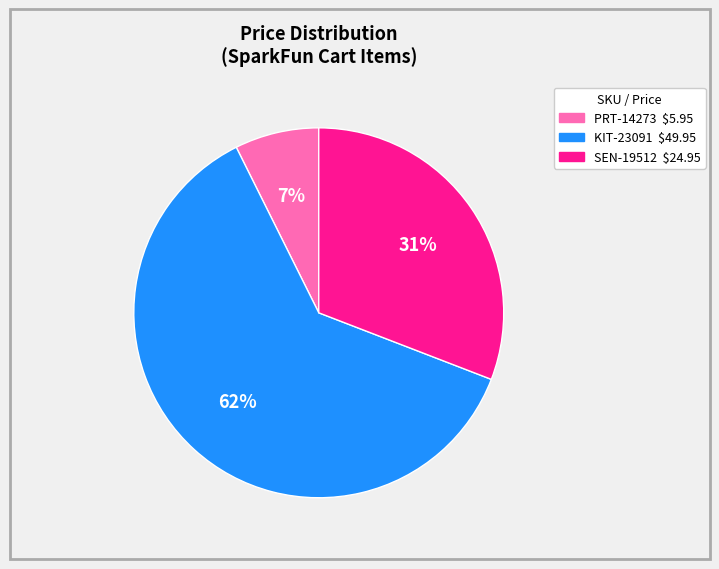

How many segments does this pie chart have?

3